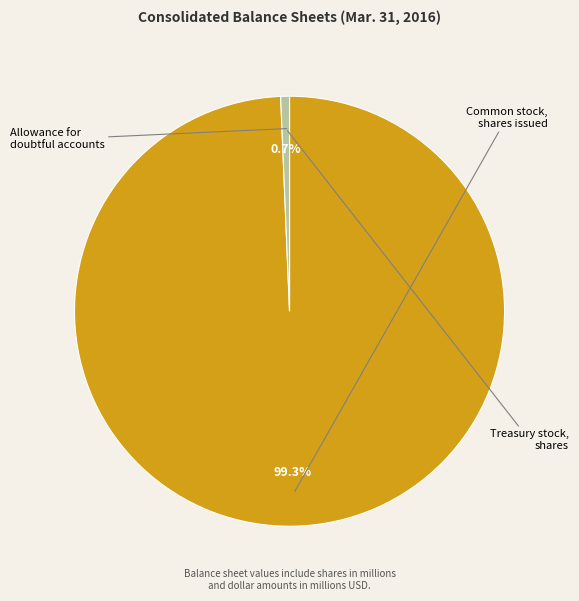

Is there a majority slice in this chart?

Yes